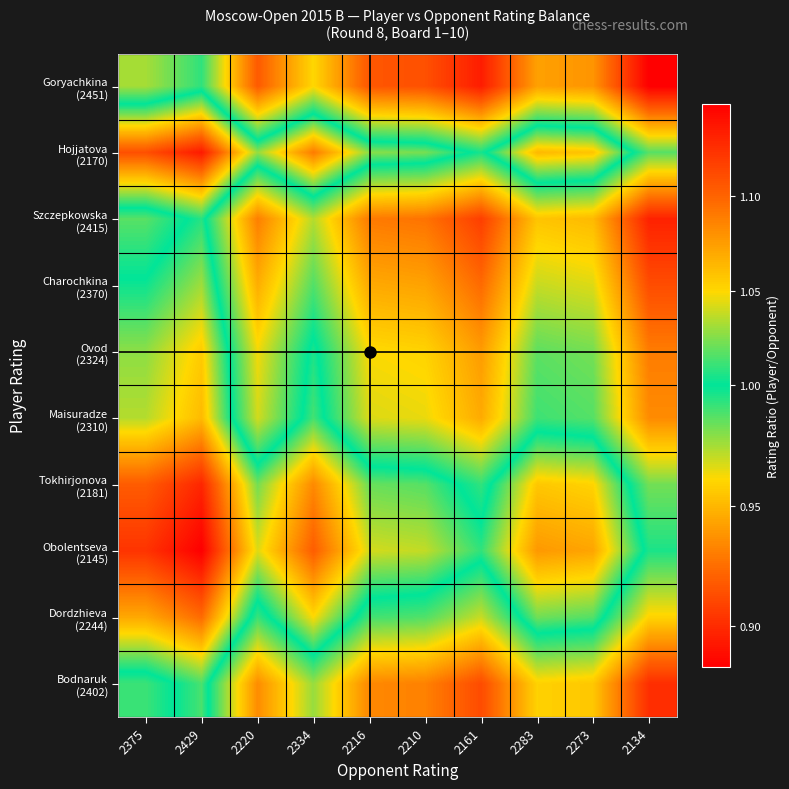

Rank the series by their maximum value, from highest to lowest.

Goryachkina (2451), Szczepkowska (2415), Bodnaruk (2402), Charochkina (2370), Ovod (2324), Maisuradze (2310), Dordzhieva (2244), Tokhirjonova (2181), Hojjatova (2170), Obolentseva (2145)